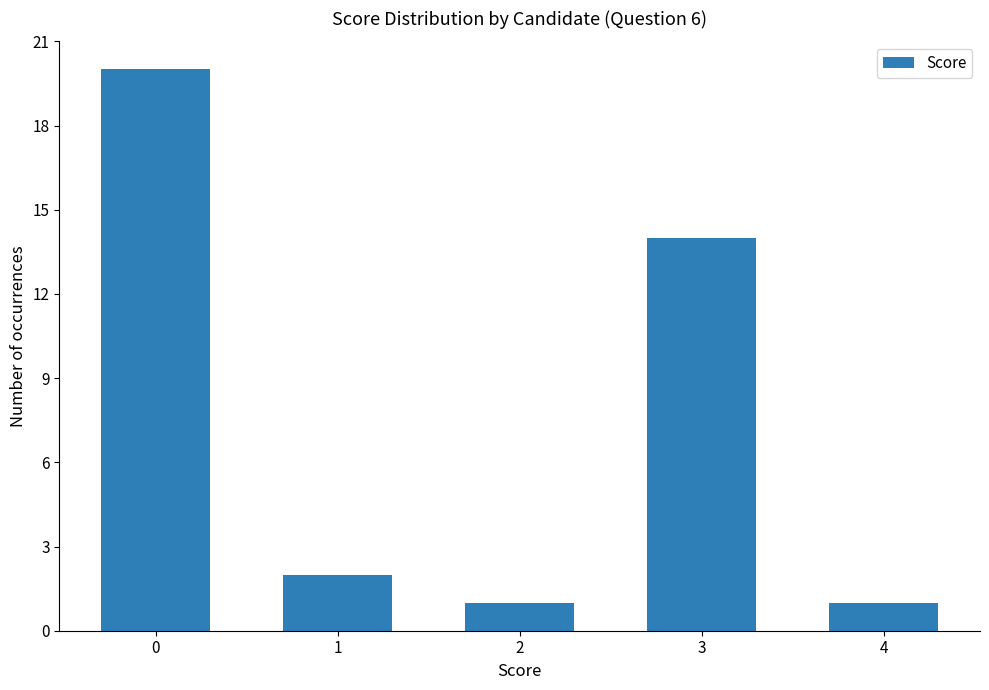

What is the greatest value displayed?

20